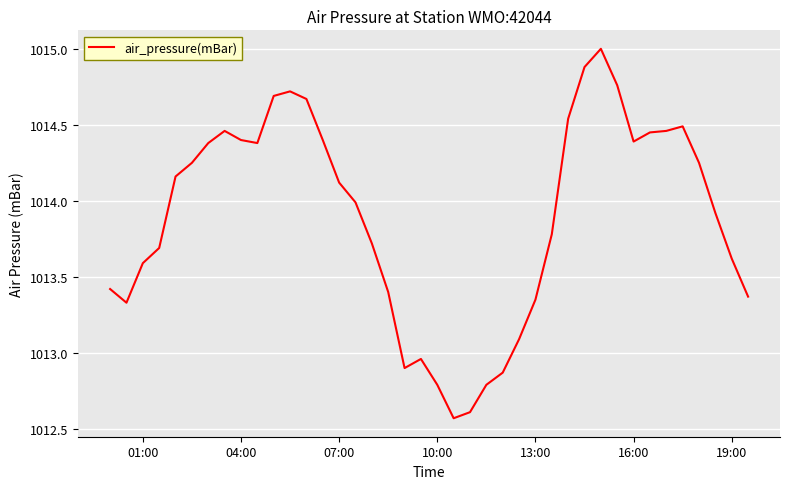

What is the sum of all values?

40555.6